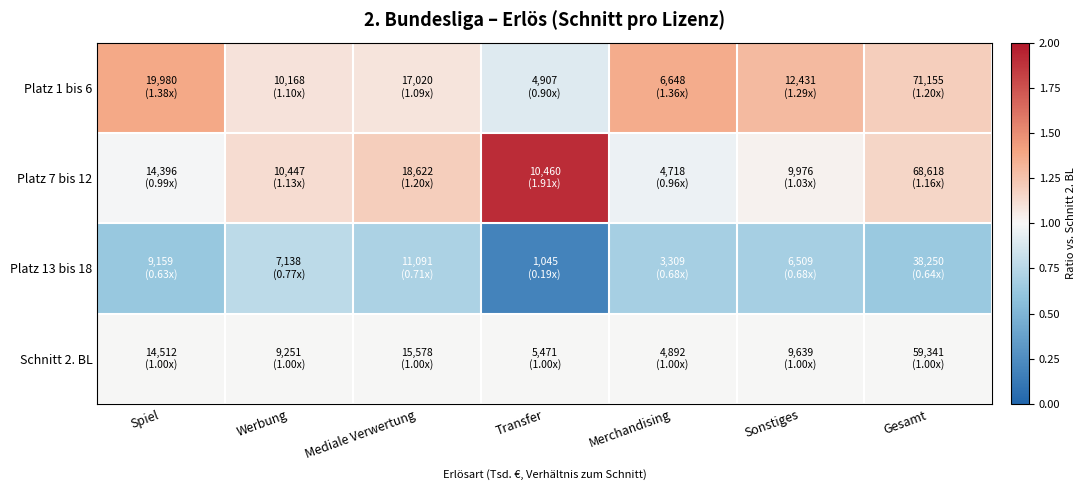

How many distinct data groups are displayed?

4